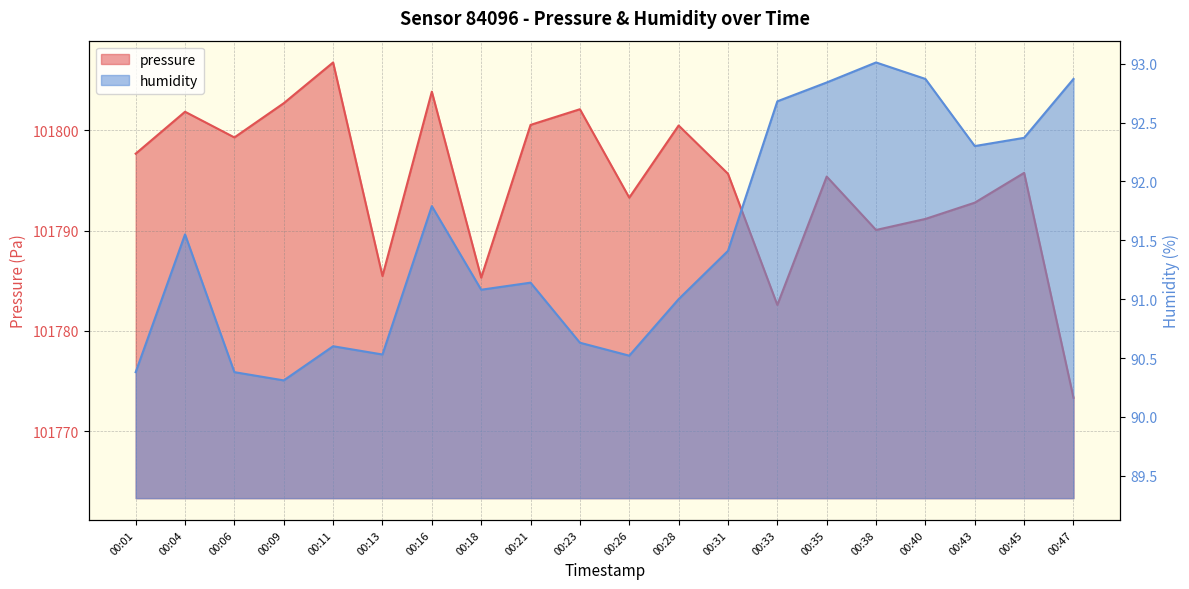

Rank the series at 00:06 from highest to lowest value.

pressure, humidity